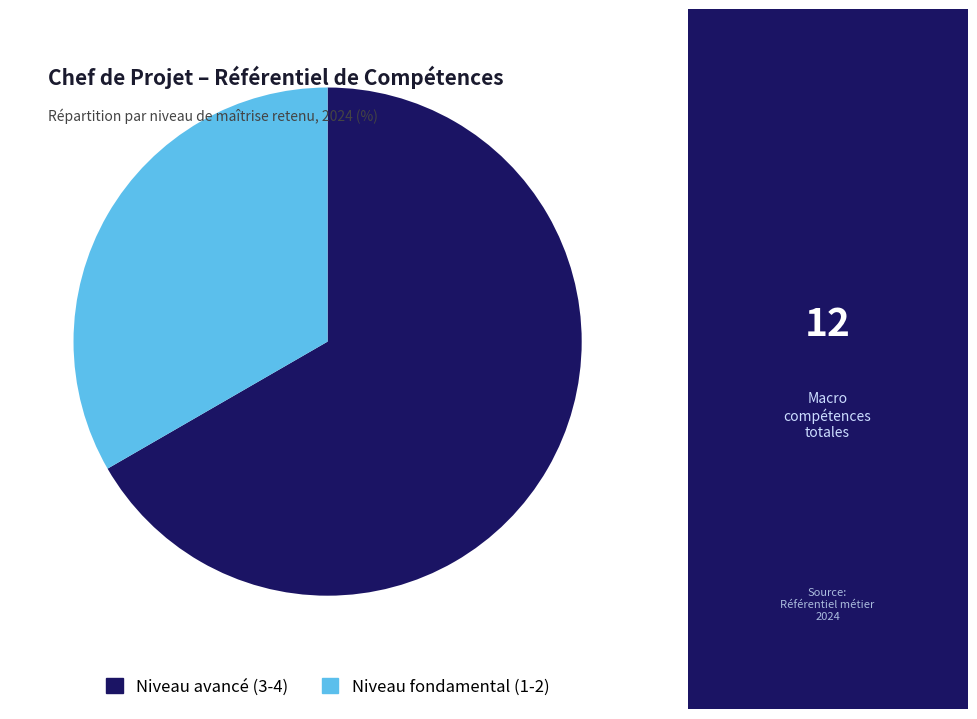

How many slices are in this pie chart?

2